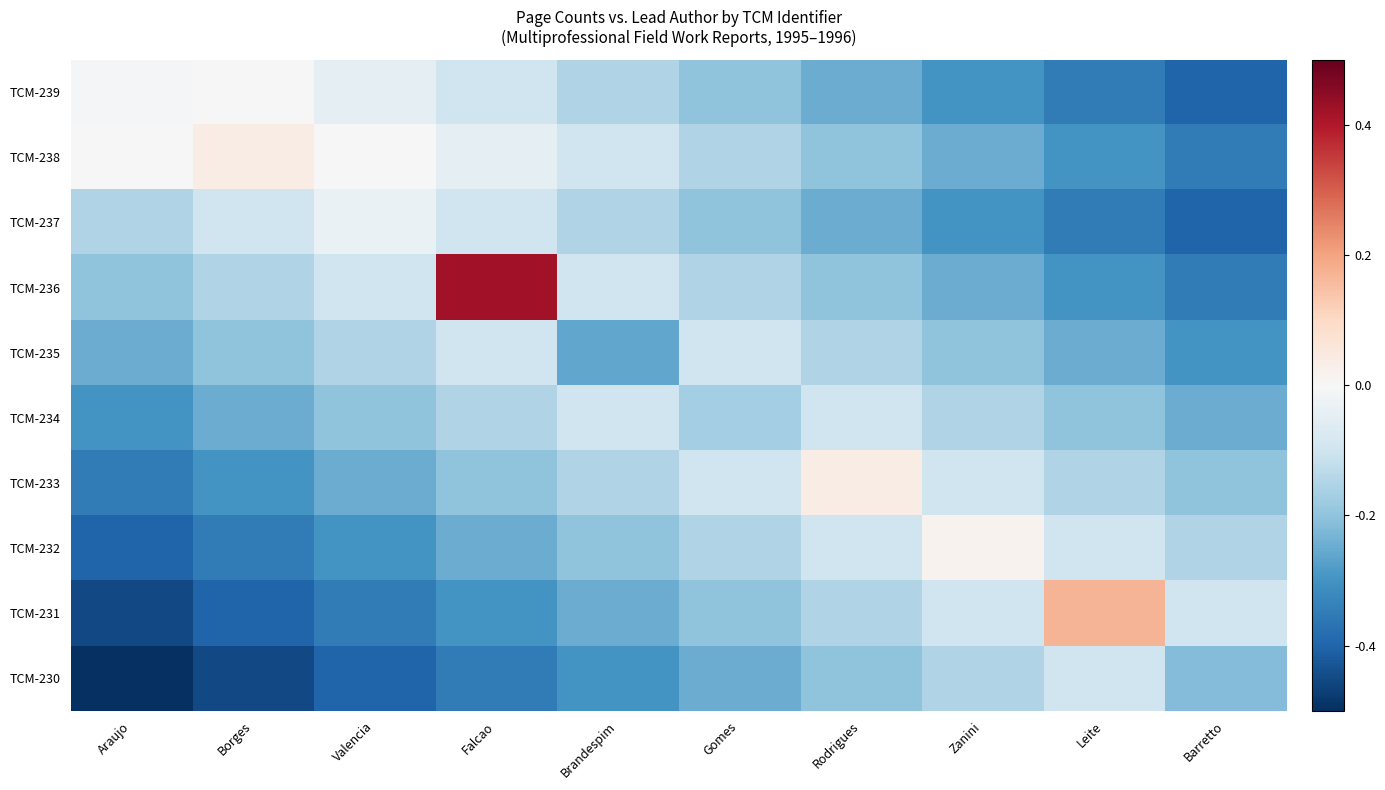

What is the spread (max minus min) of values at Falcao?

0.8